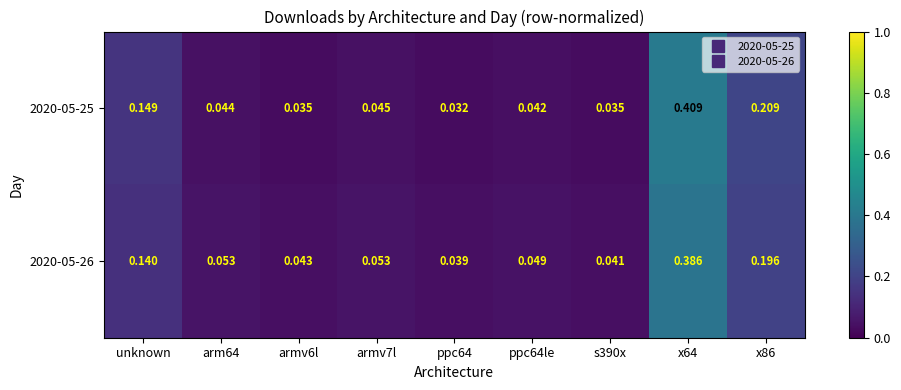

Is the value of 2020-05-25 at ppc64le greater than the value of 2020-05-26 at x86?

No